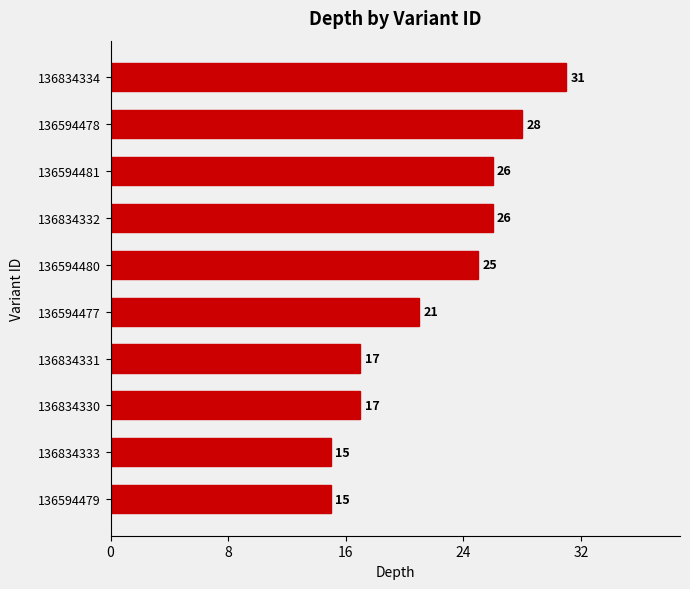

What is the approximate value at 136594479?

15